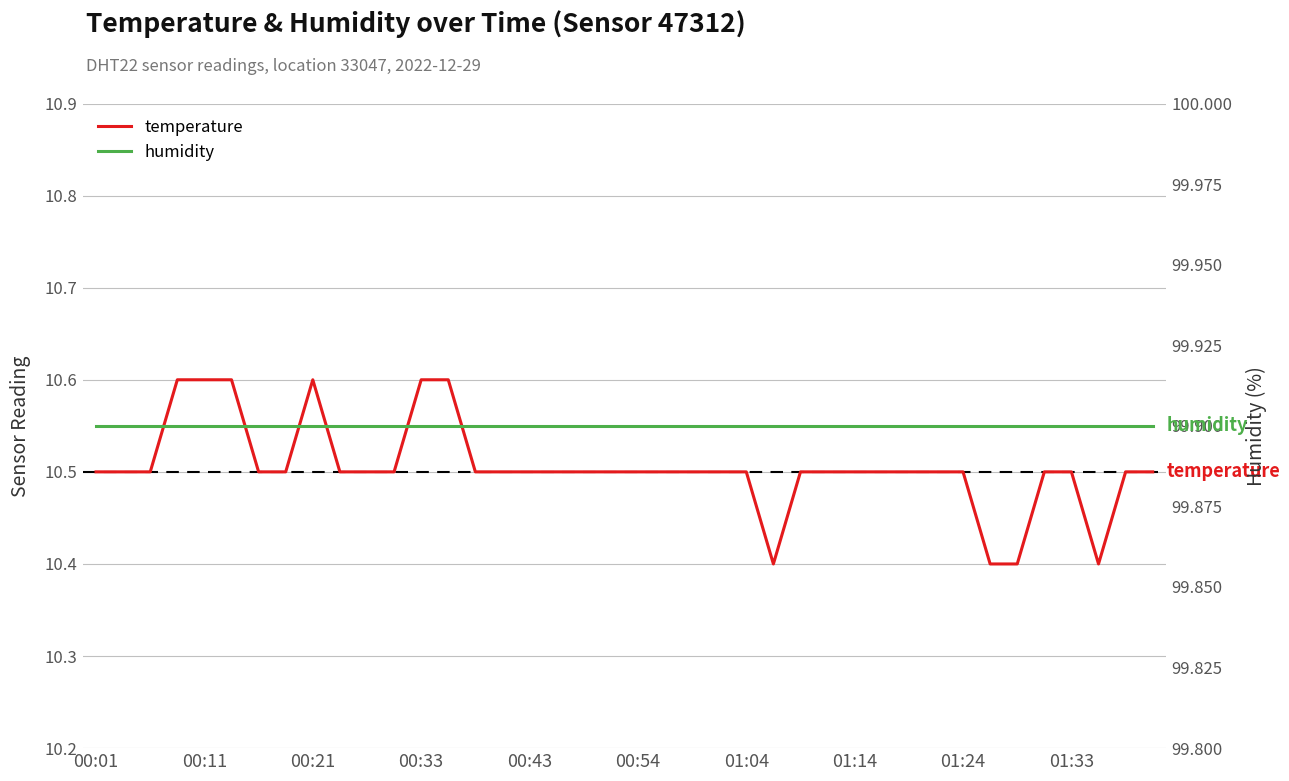

True or false: humidity and temperature intersect in this chart.

False